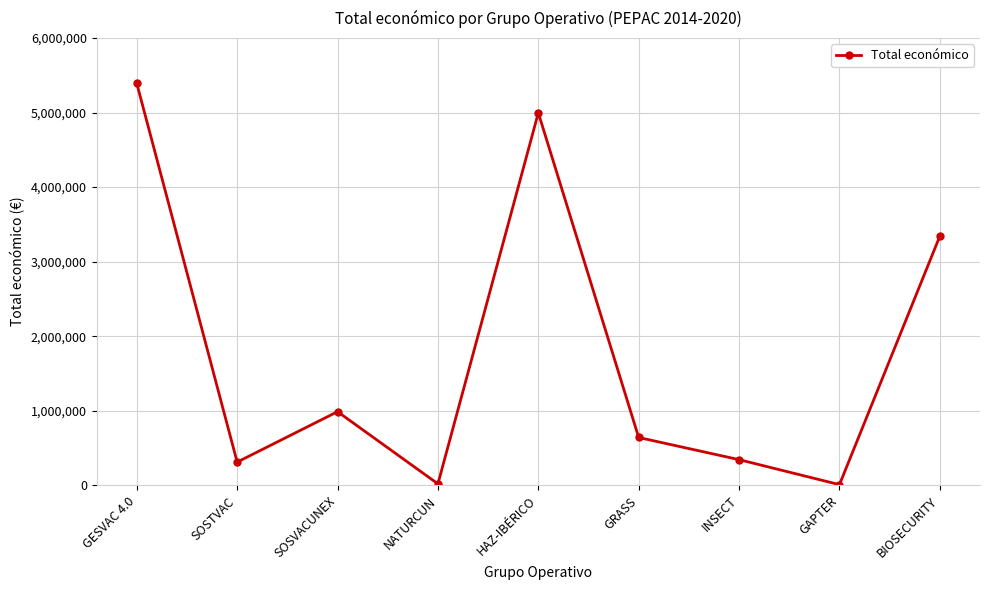

How many data points does each series have?

9